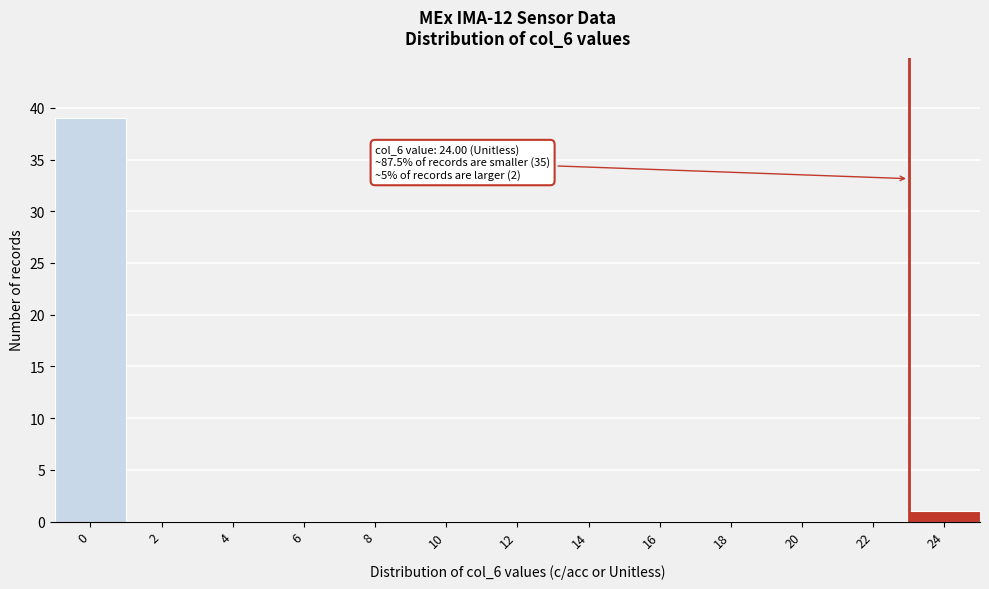

Reading right to left, what are all the values shown in this chart?

24=1	22=0	20=0	18=0	16=0	14=0	12=0	10=0	8=0	6=0	4=0	2=0	0=39